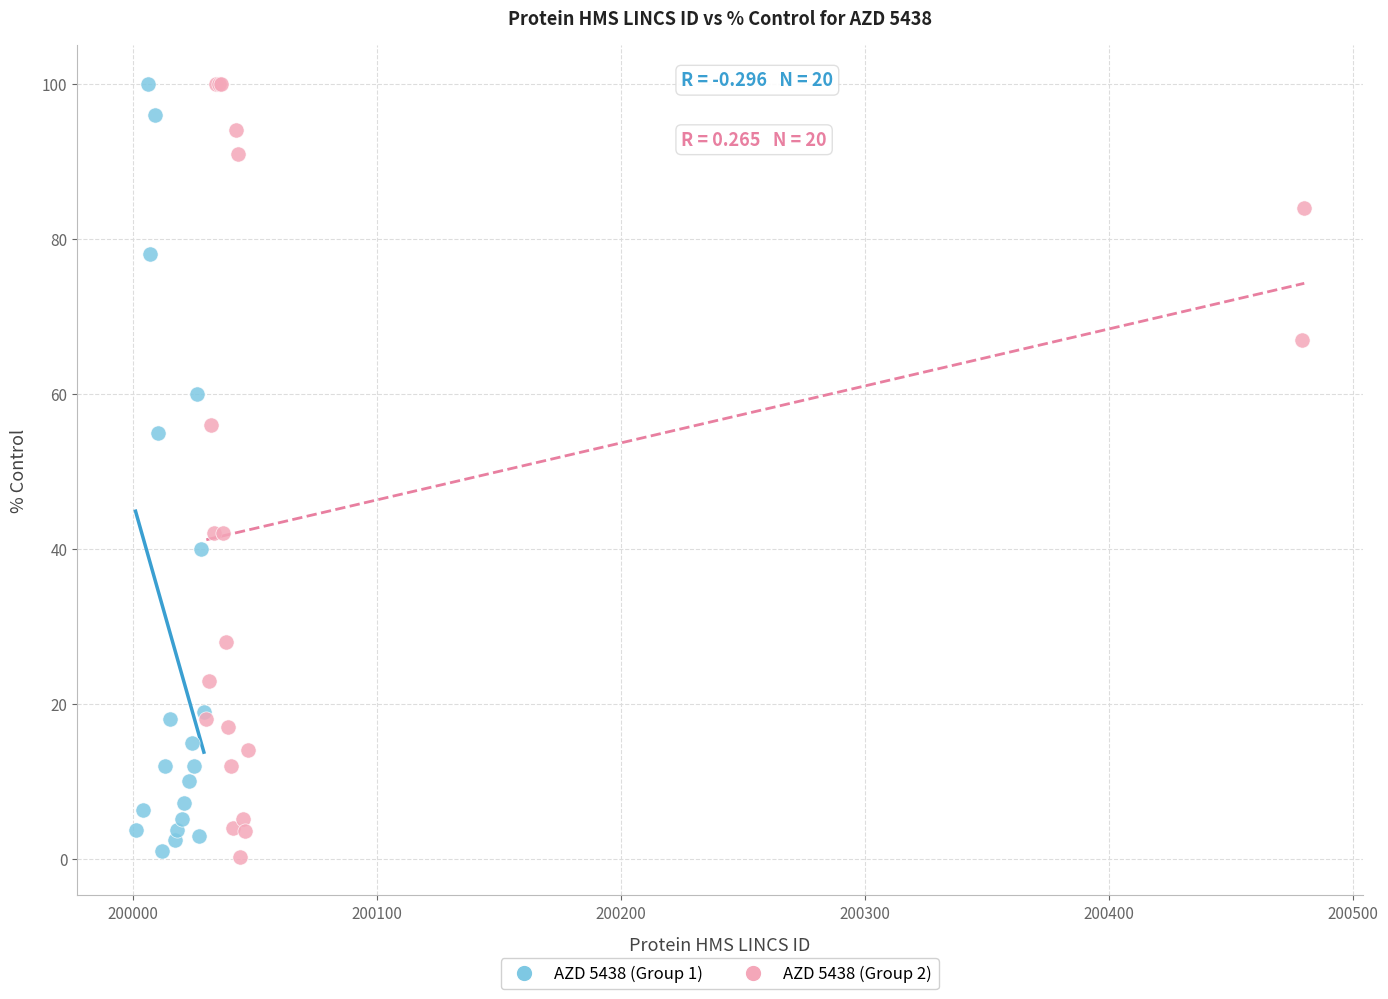

What are all the series names shown in the legend?

AZD 5438 (Group 1), AZD 5438 (Group 2)